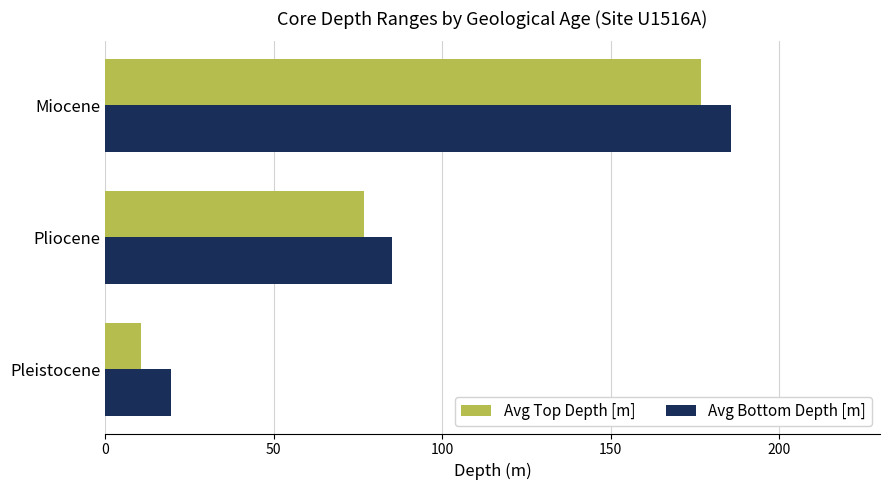

How many data points in Avg Bottom Depth [m] are above 85?

2